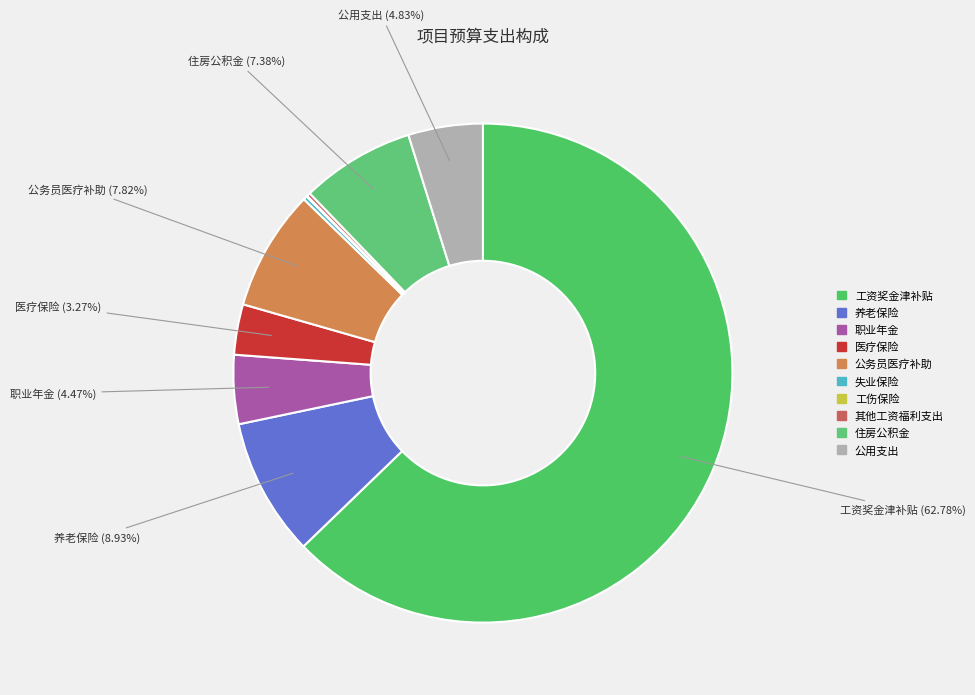

How many segments does this pie chart have?

10